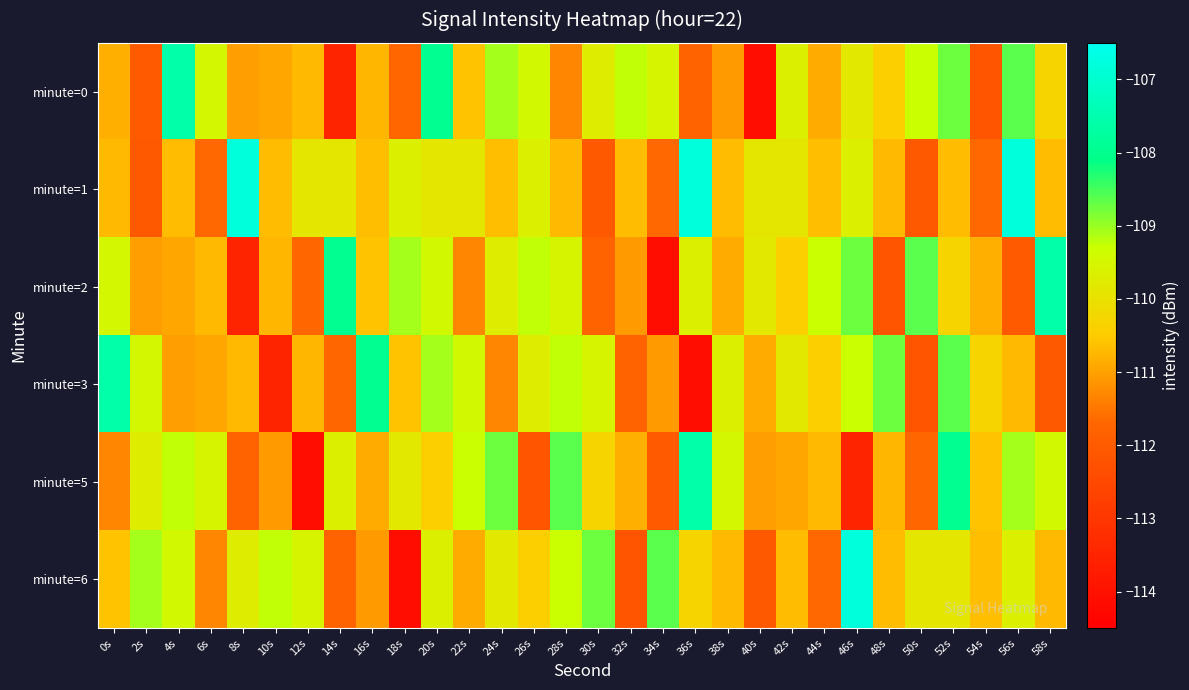

Which series has the widest spread of values?

minute=6